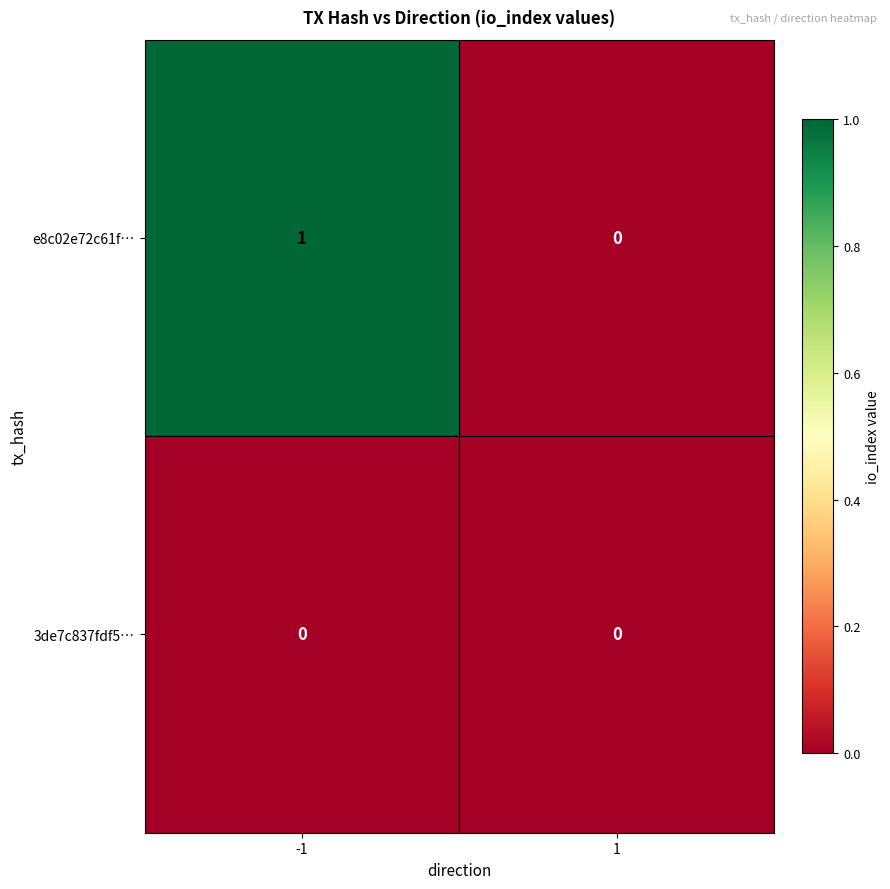

List the series in order of their peak value, lowest first.

3de7c837fdf5…, e8c02e72c61f…